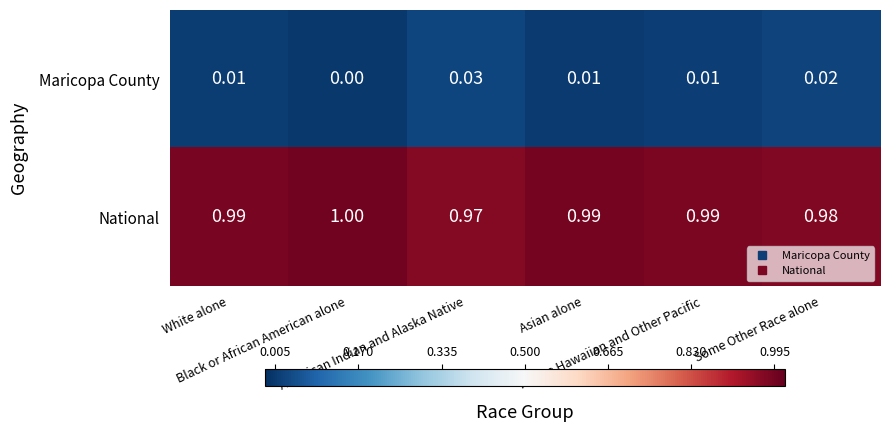

How many distinct data groups are displayed?

2